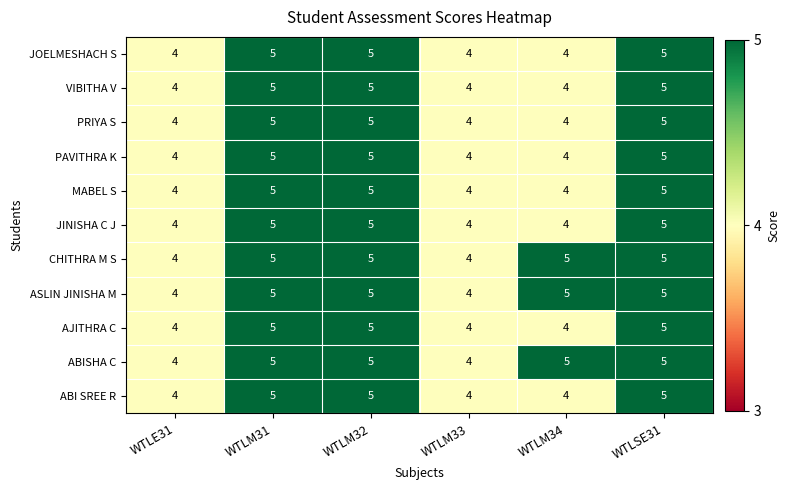

What is the maximum value shown in the chart?

5